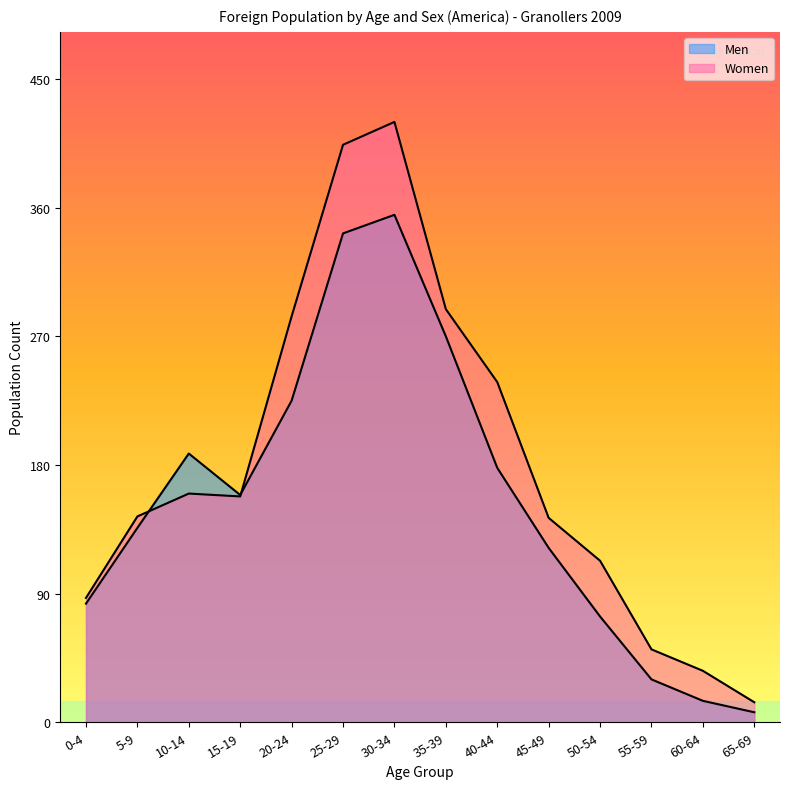

What is the difference between the maximum and minimum values in the Men series?

348